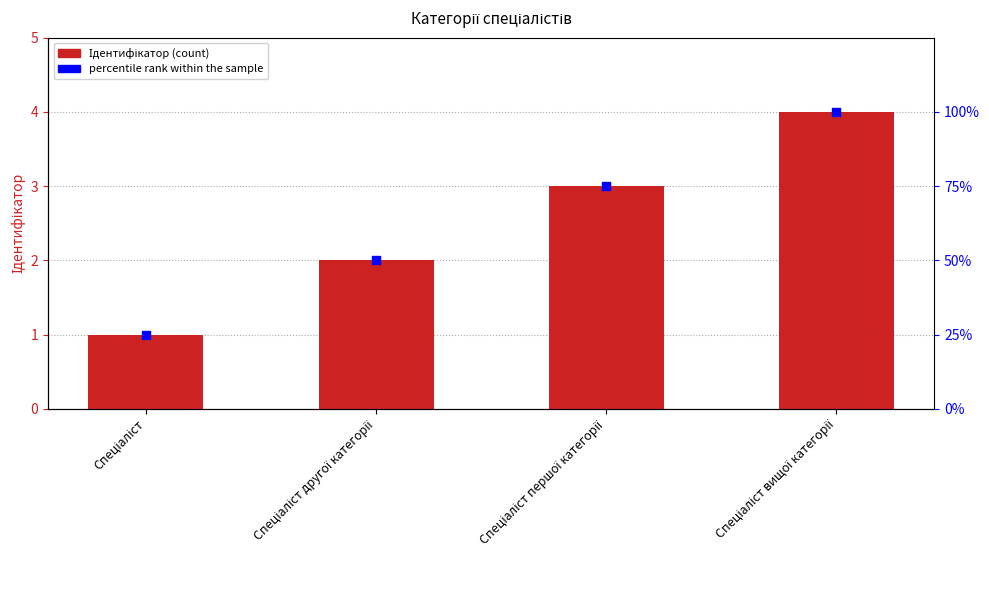

At which category is the sum across all series the highest?

Спеціаліст вищої категорії